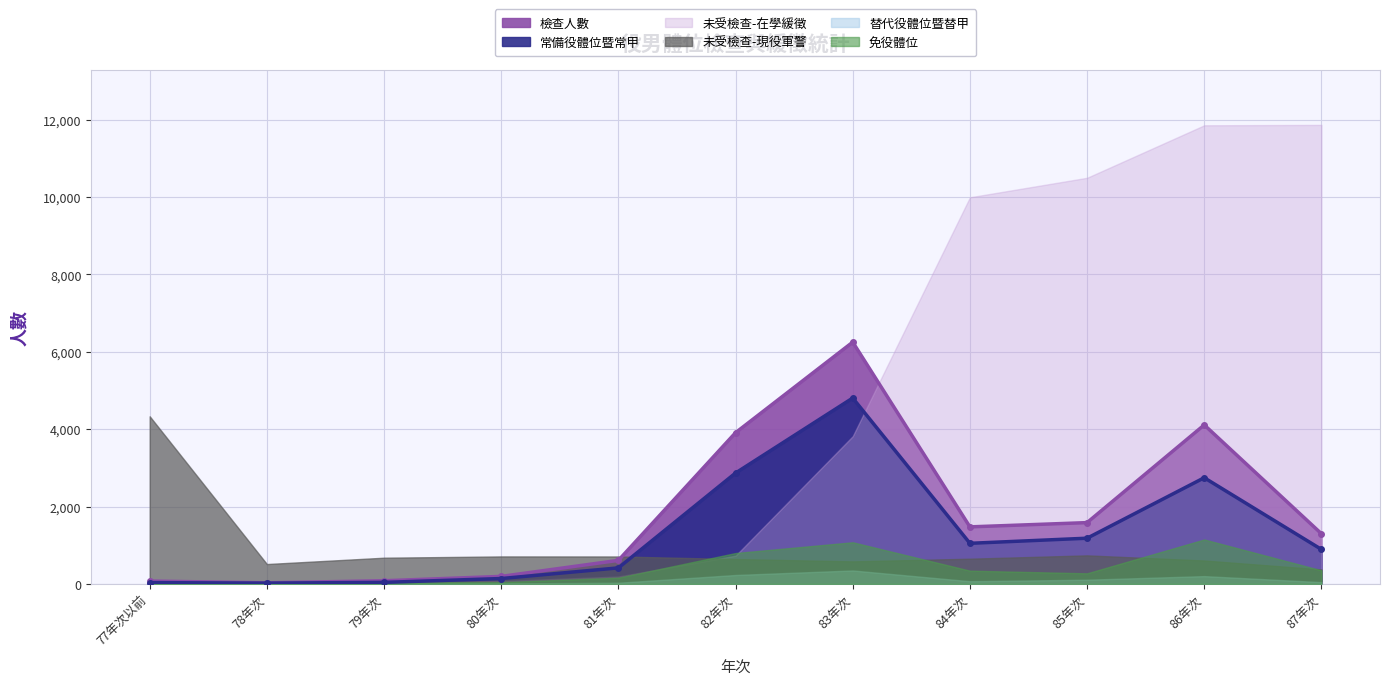

True or false: 未受檢查-現役軍警 has more than 2 points higher than both neighbors.

False